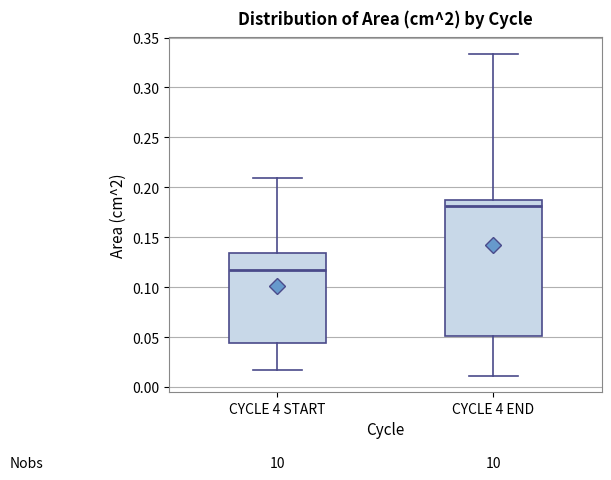

Comparing the boxes themselves (not the whiskers), which one is the tallest?

CYCLE 4 END